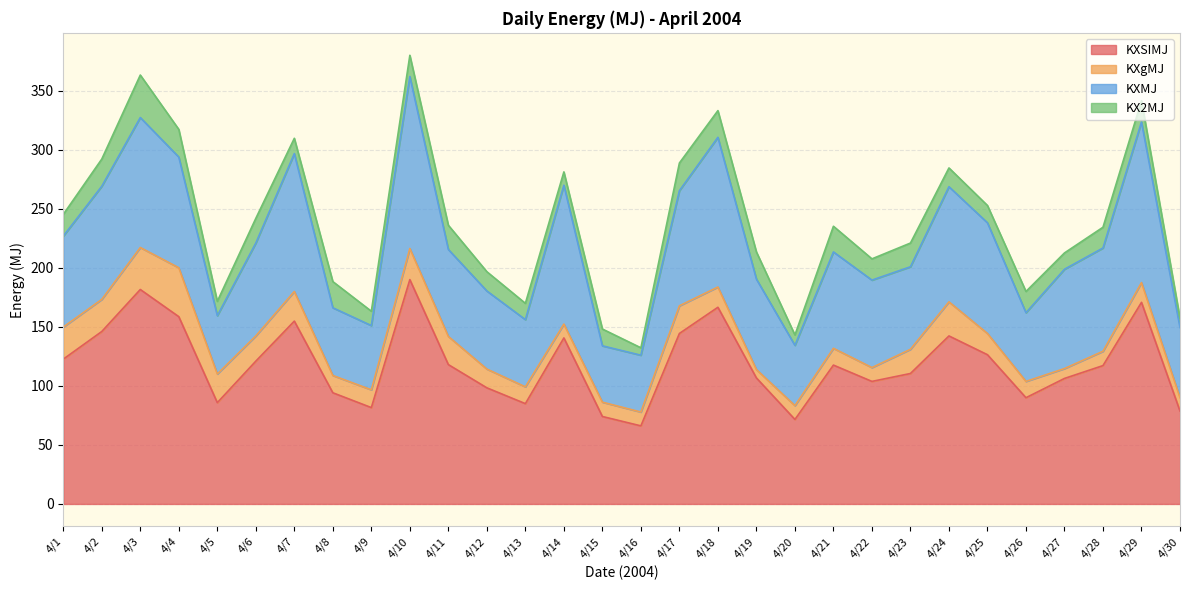

What is the sum of all KX2MJ values?

525.3